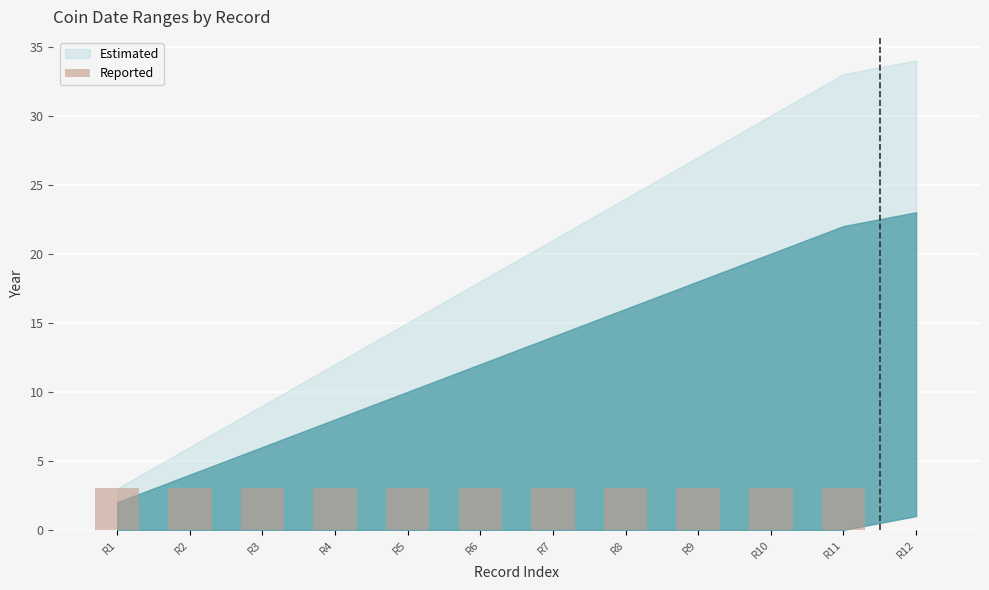

Is it true that the value at R2 is 3?

True